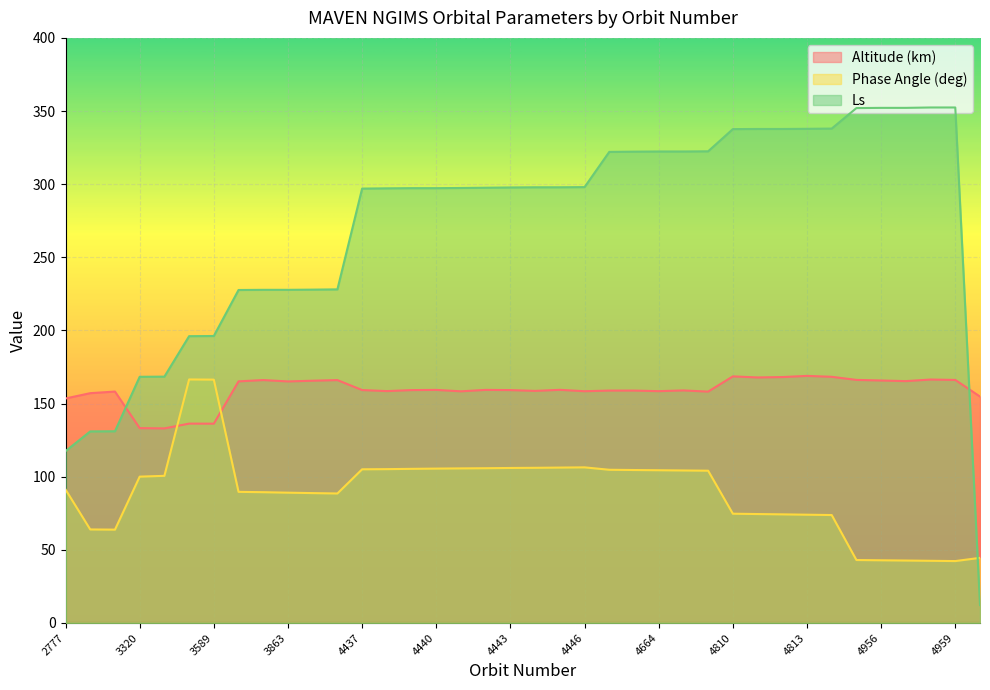

Rank the categories by Altitude (km) value from lowest to highest.

3322, 3320, 3589, 3588, 2777, 5170, 2930, 4666, 2931, 4441, 4446, 4664, 4438, 4444, 4662, 4663, 4665, 4439, 4443, 4437, 4440, 4442, 4445, 3863, 3861, 4957, 3864, 4956, 3865, 3862, 4959, 4955, 4958, 4811, 4812, 4814, 4810, 4813